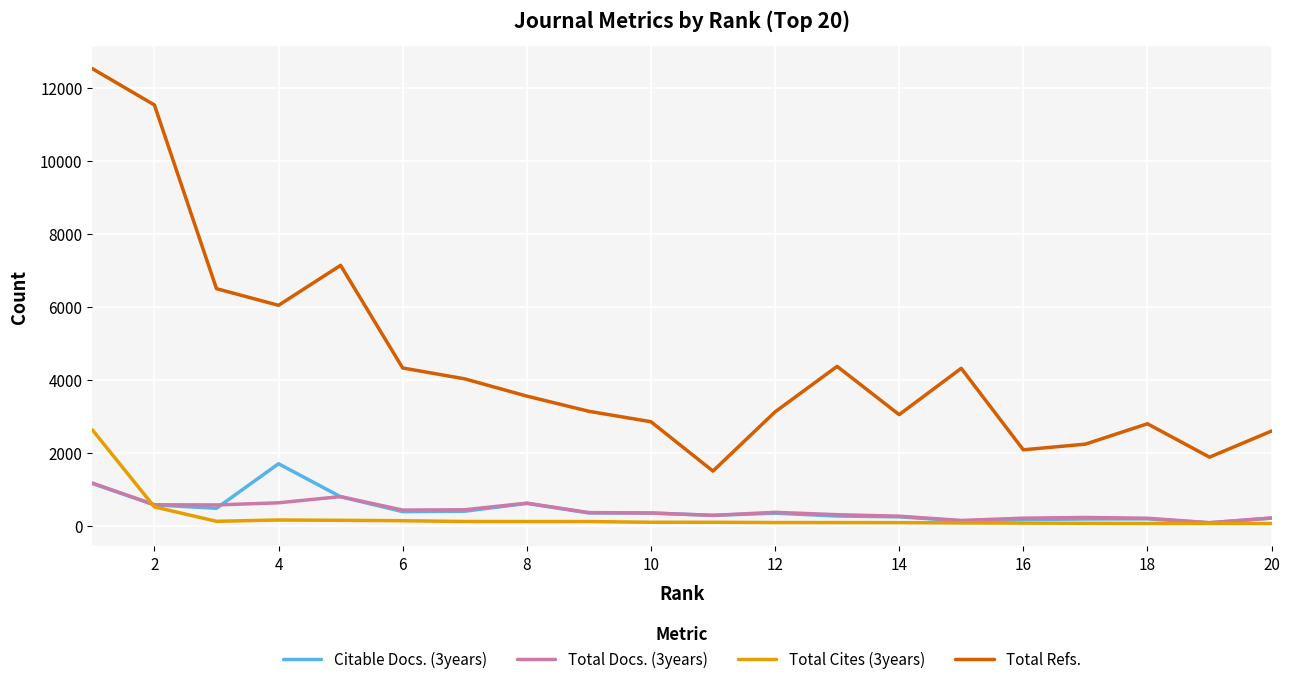

Which series has the widest spread of values?

Total Refs.